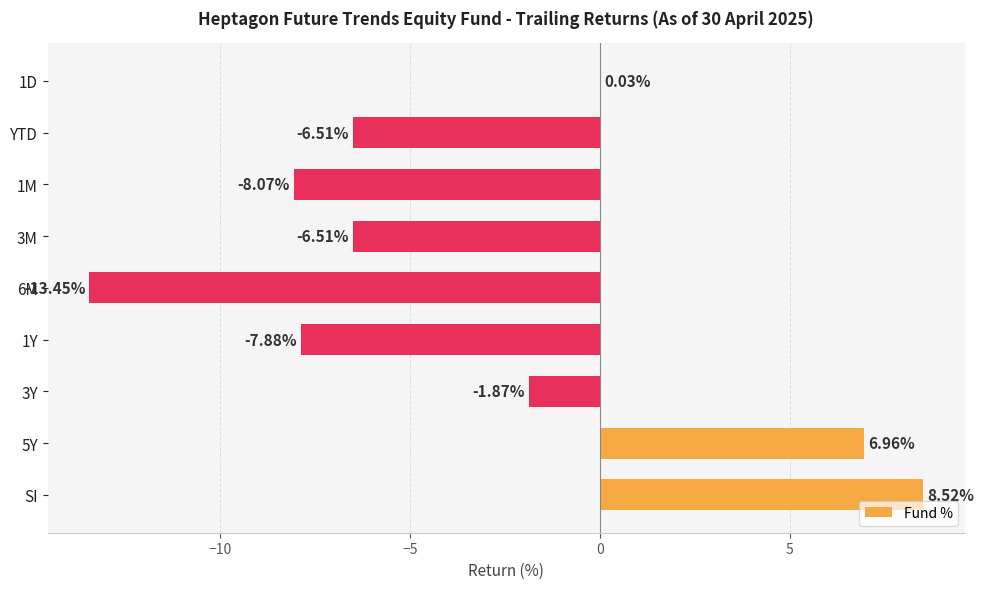

What is the greatest value displayed?

8.5